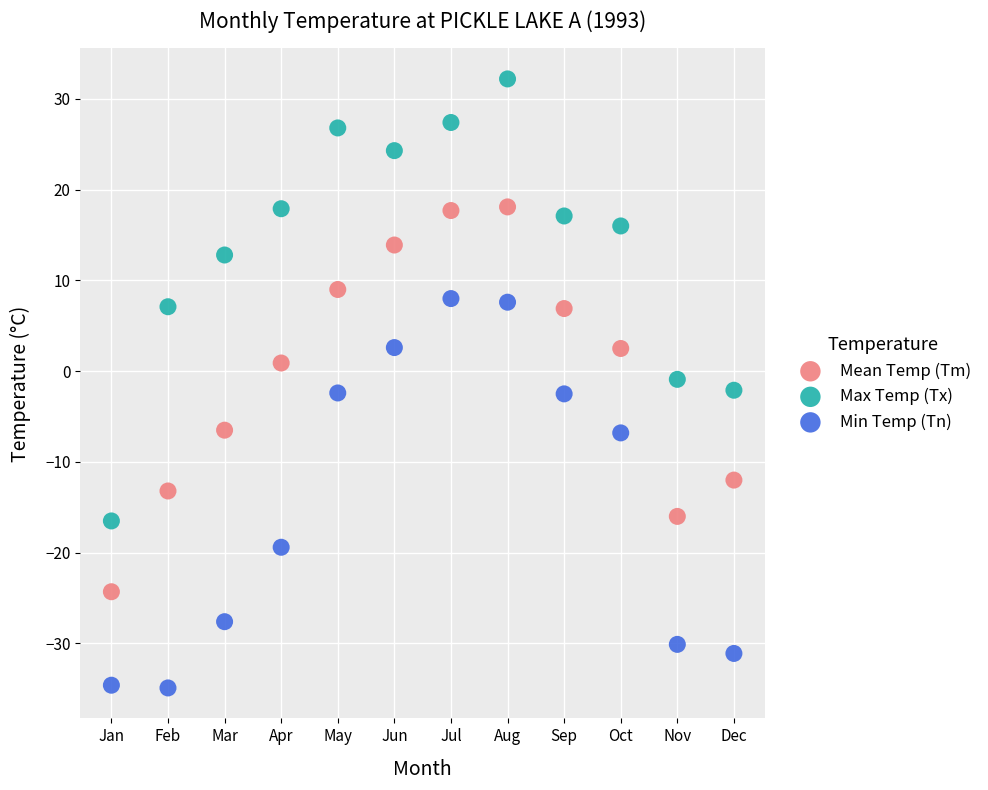

Which series has the largest Y range (max minus min)?

Max Temp (Tx)